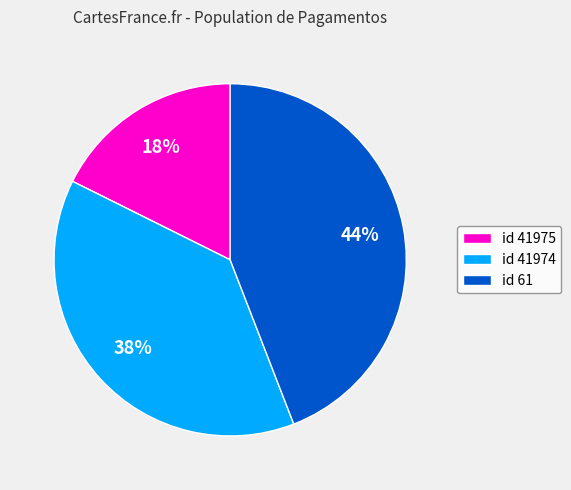

How many segments does this pie chart have?

3